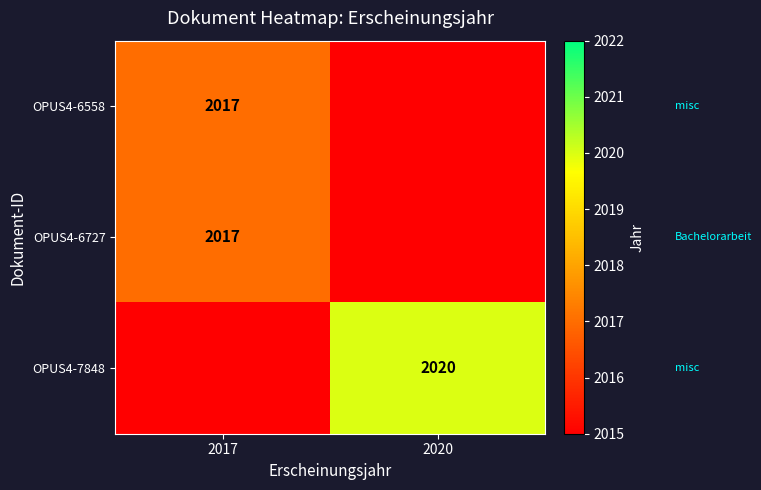

The OPUS4-7848 series shows 3246 at 2020. True or false?

False